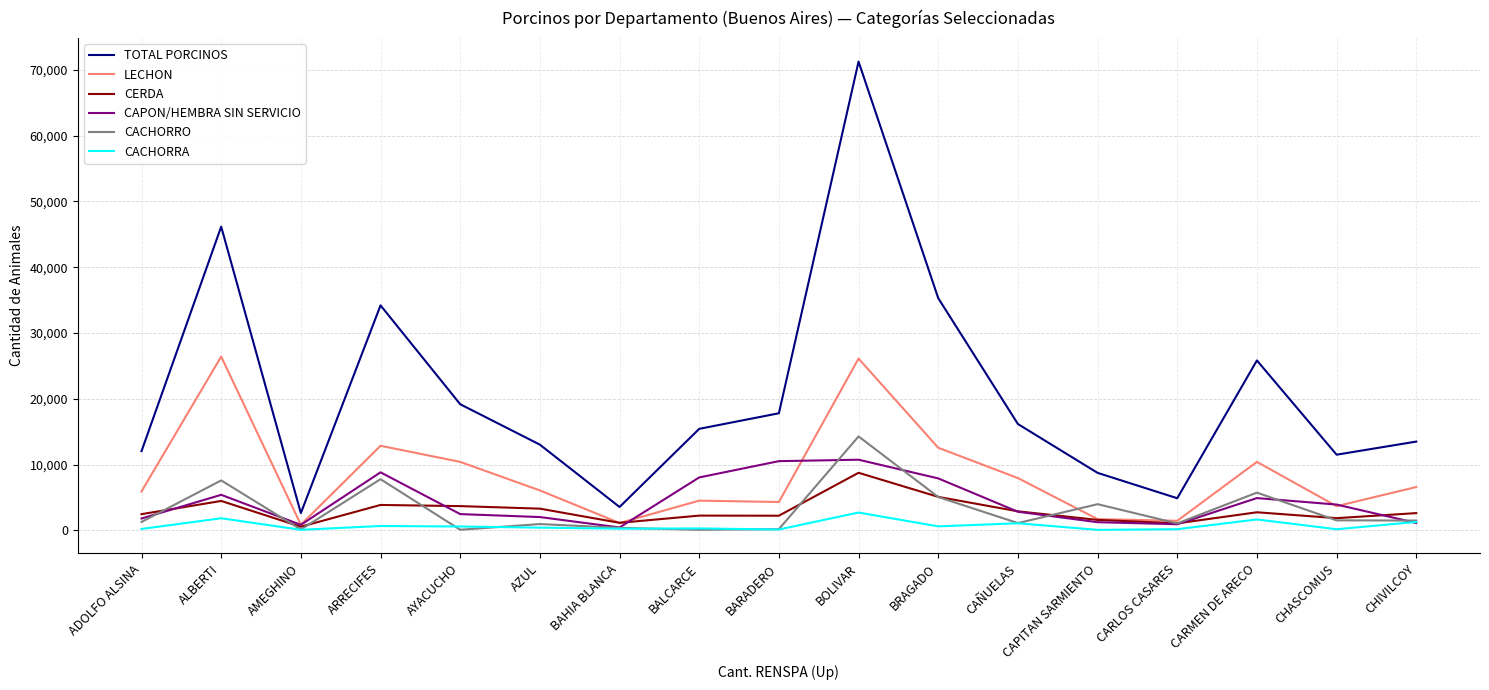

True or false: LECHON and TOTAL PORCINOS intersect in this chart.

False